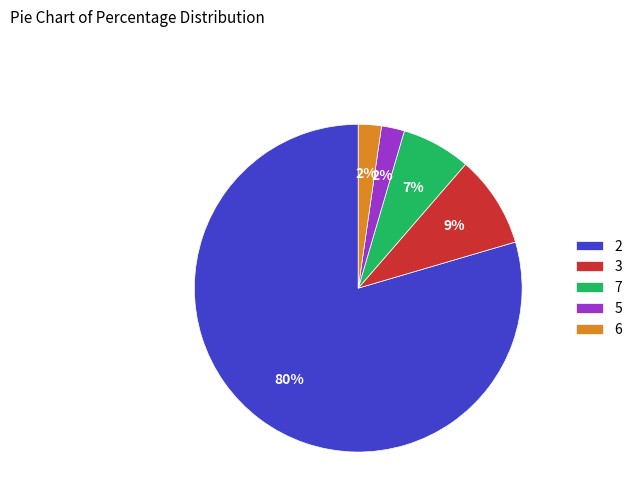

Combined, do 2 and 5 account for over 50%?

Yes